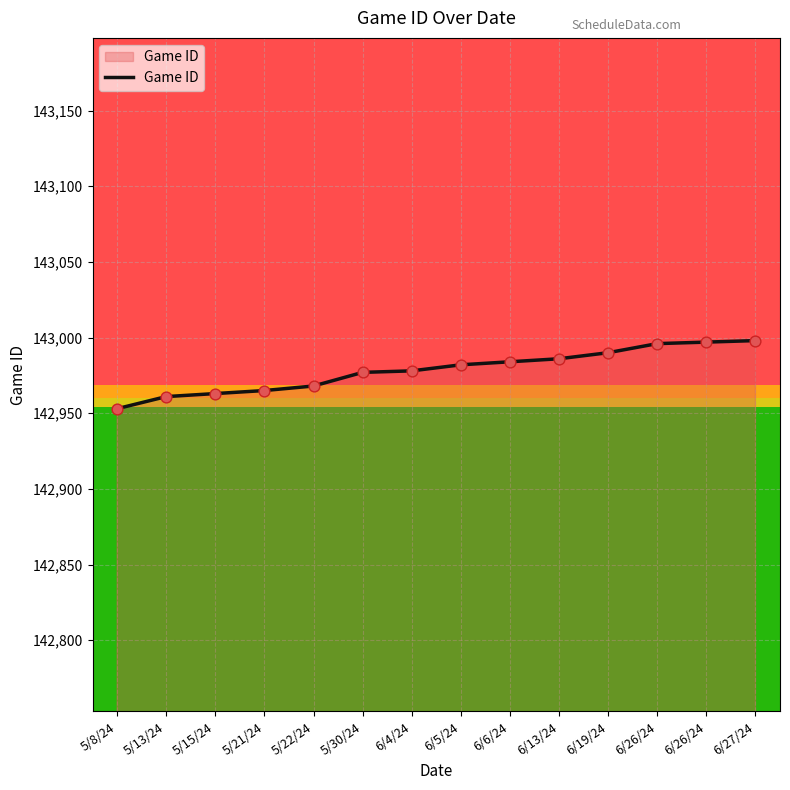

How many lines are shown in the chart?

1